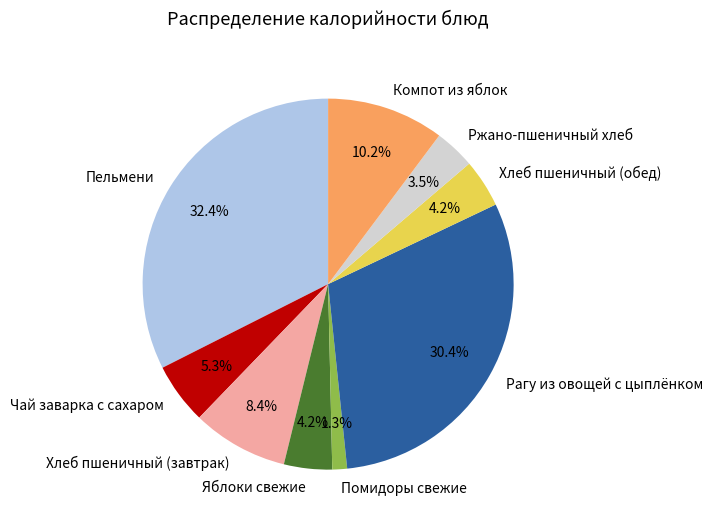

Is the sum of Пельмени and Ржано-пшеничный хлеб greater than half?

No